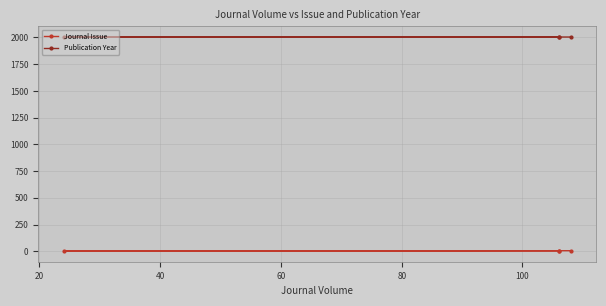

Reading left to right, transcribe all the data shown in this chart.

Journal Issue: 4	4	2	5
Publication Year: 2003	2003	2005	2004